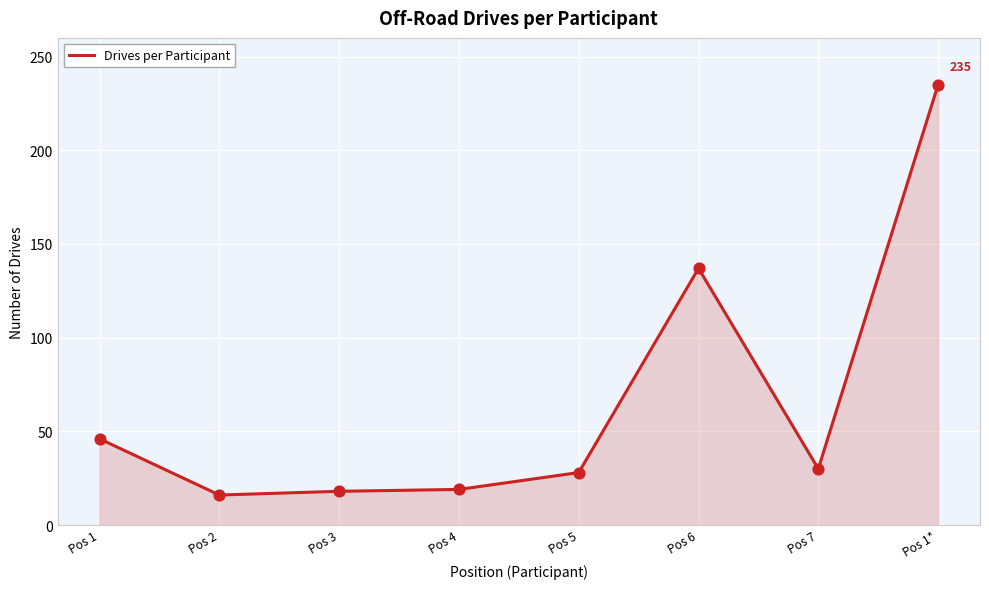

Between Pos 1 and Pos 7, which is larger?

Pos 1